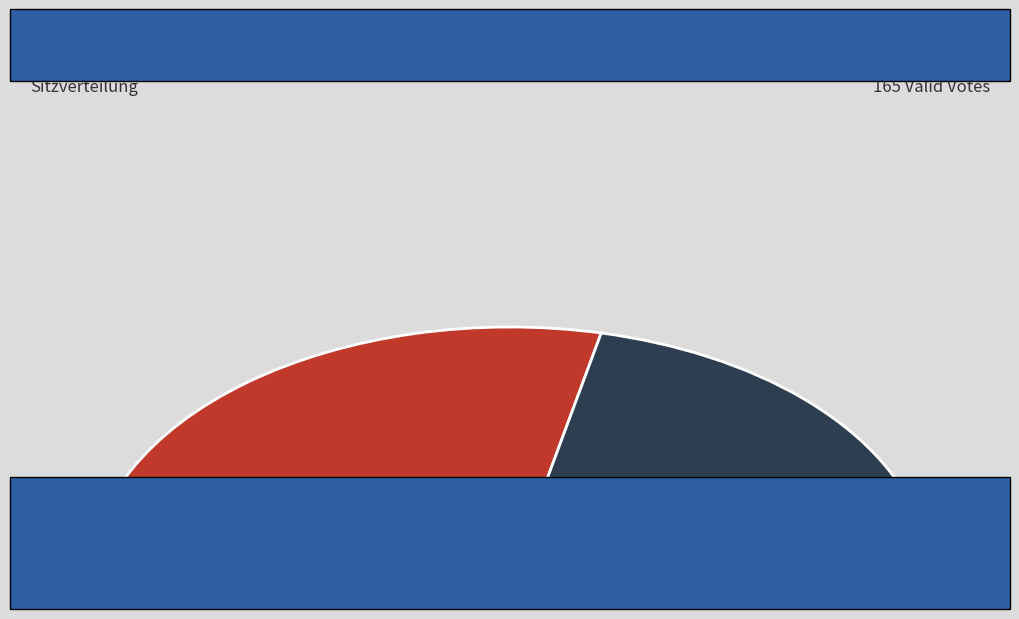

Between Reopen Nominations and Faith Neale, which is larger?

Faith Neale